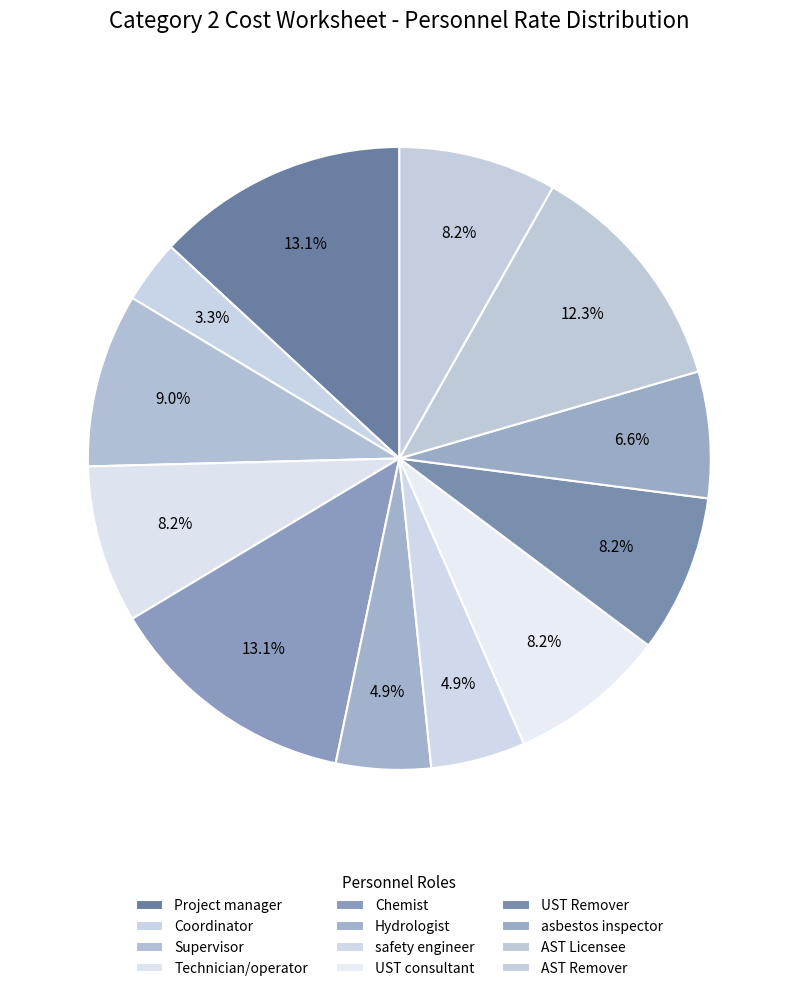

True or false: safety engineer accounts for 1% of the total.

False